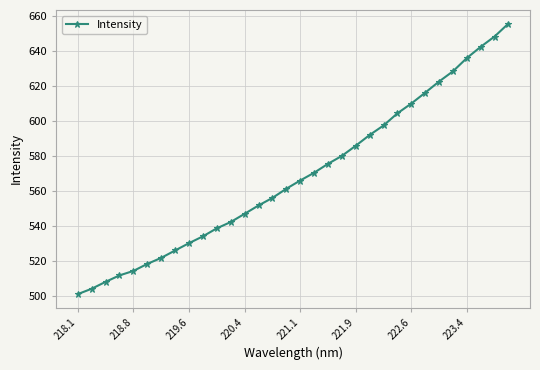

What is the difference between the maximum and second lowest values?

151.3